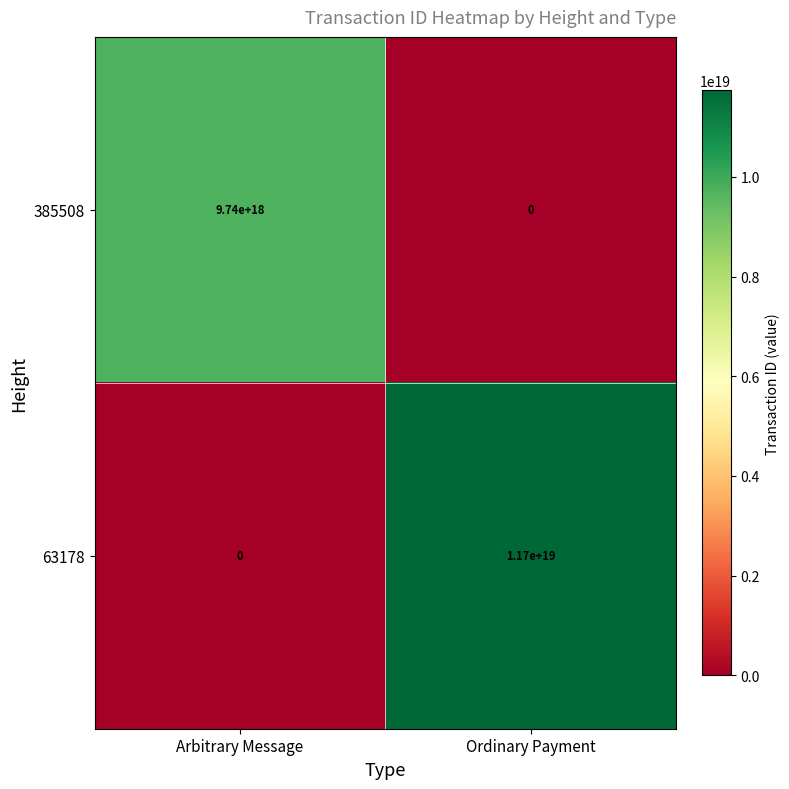

How many values in the 63178 series are below 11700000000000000000?

1